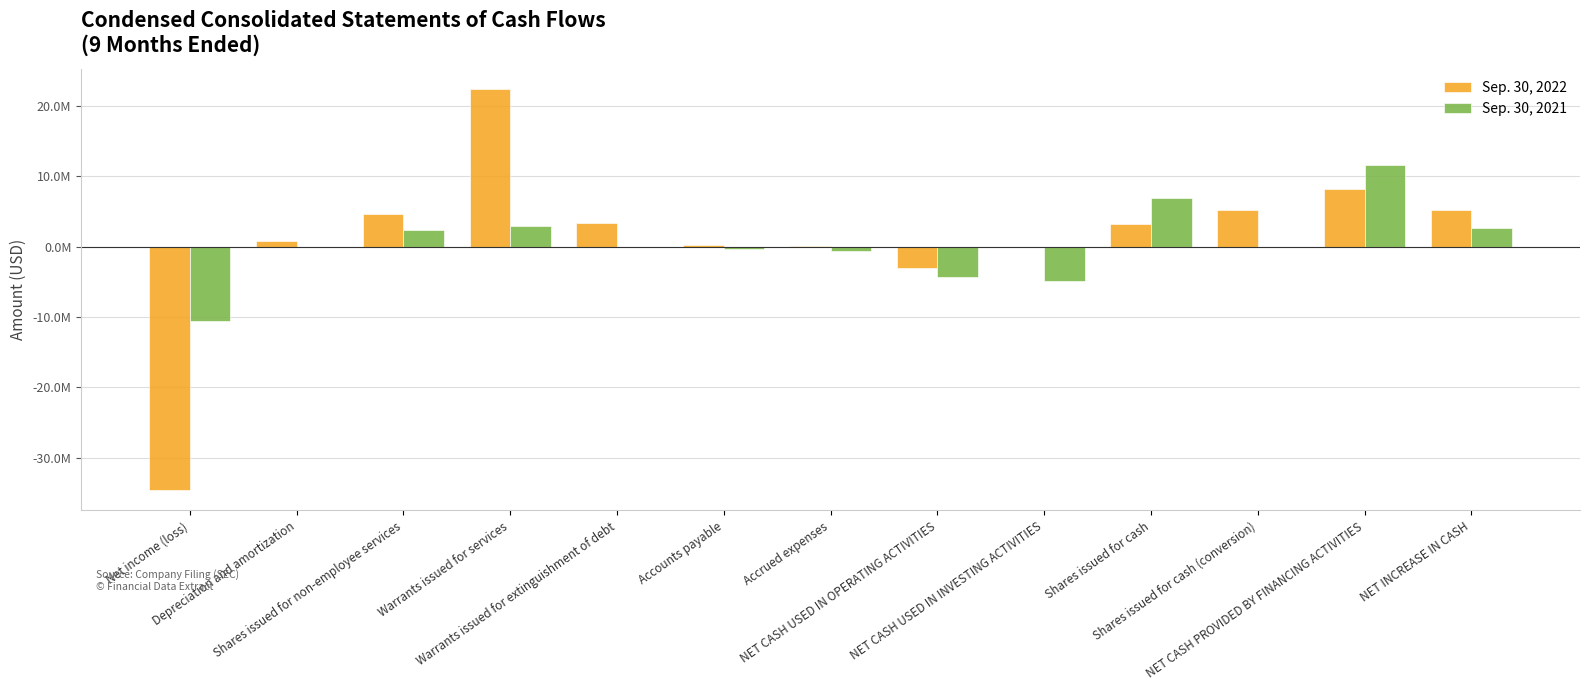

Are the bars horizontal?

No